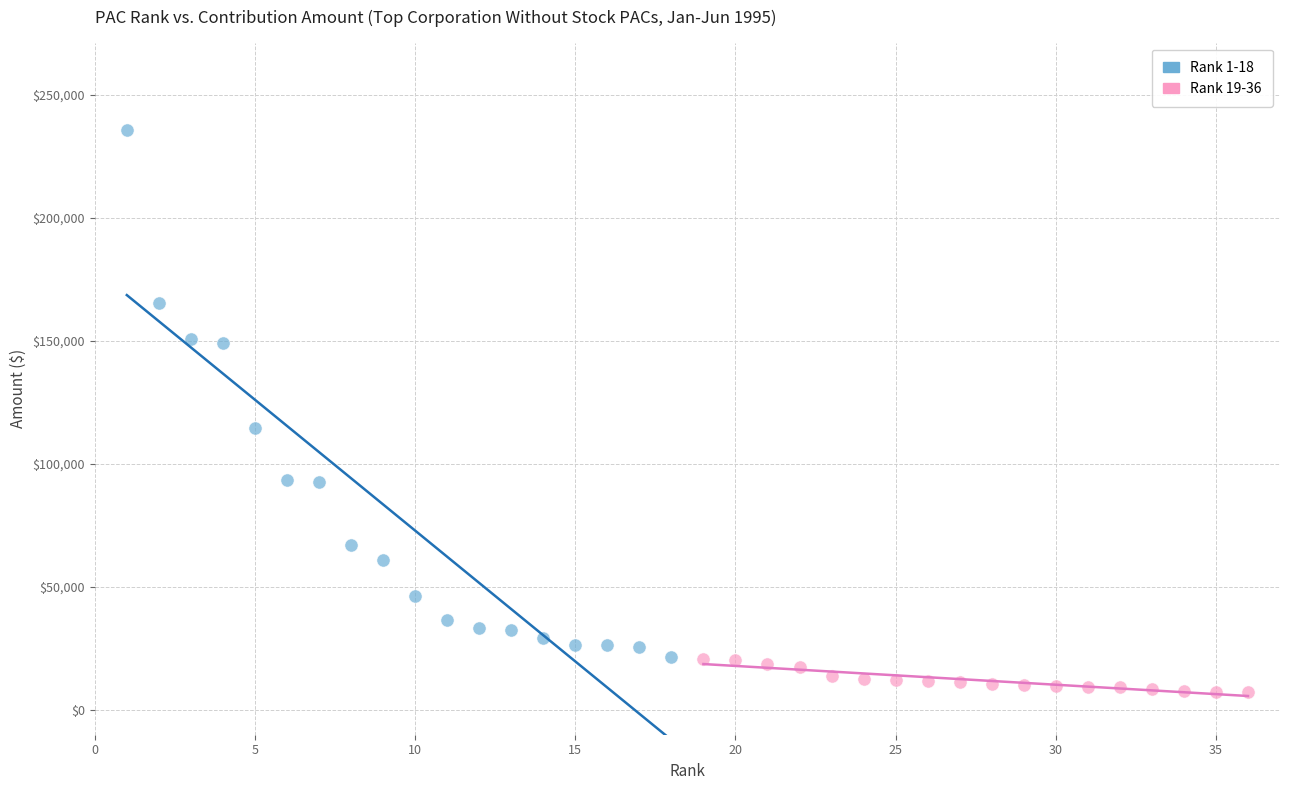

Which series has the largest Y range (max minus min)?

Rank 1-18